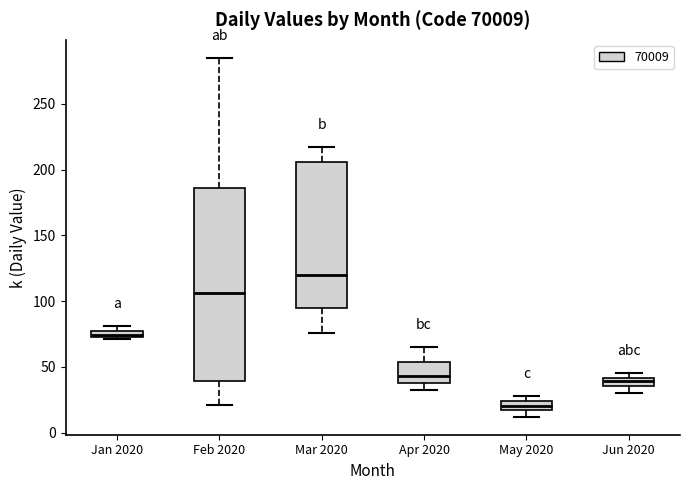

Comparing the boxes themselves (not the whiskers), which one is the tallest?

Feb 2020